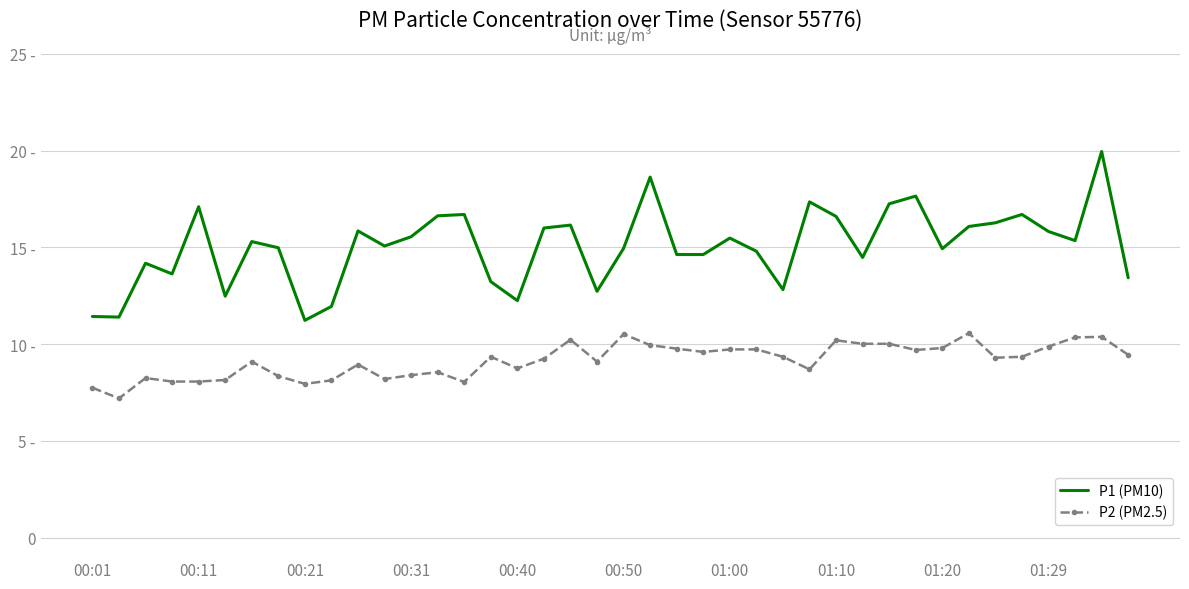

What are all the series names shown in the legend?

P1 (PM10), P2 (PM2.5)